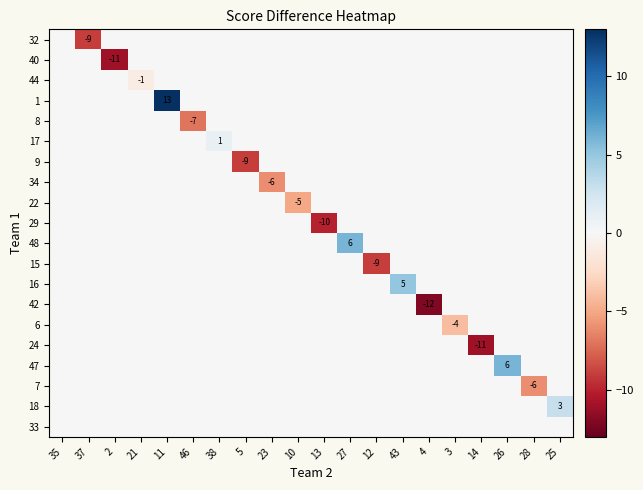

True or false: 17 has a value of 1 at 38.

True